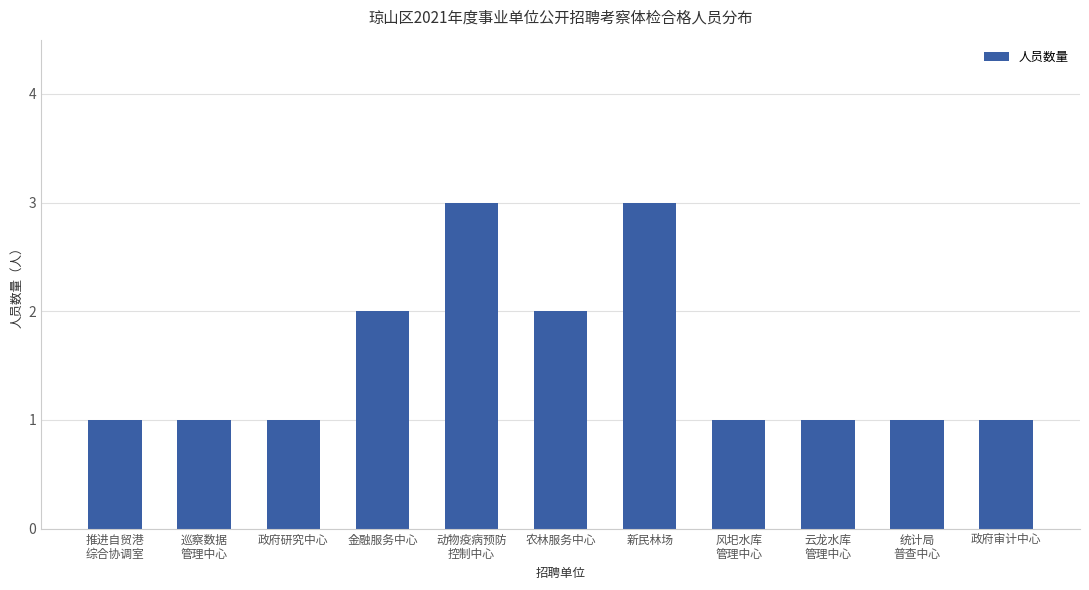

What is the sum of all values?

17